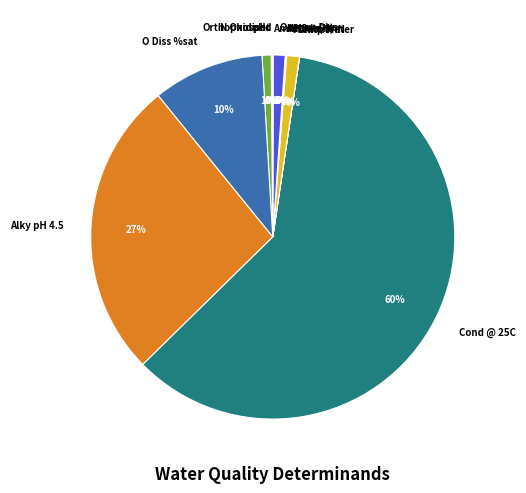

Which has a higher value, pH or Alky pH 4.5?

Alky pH 4.5